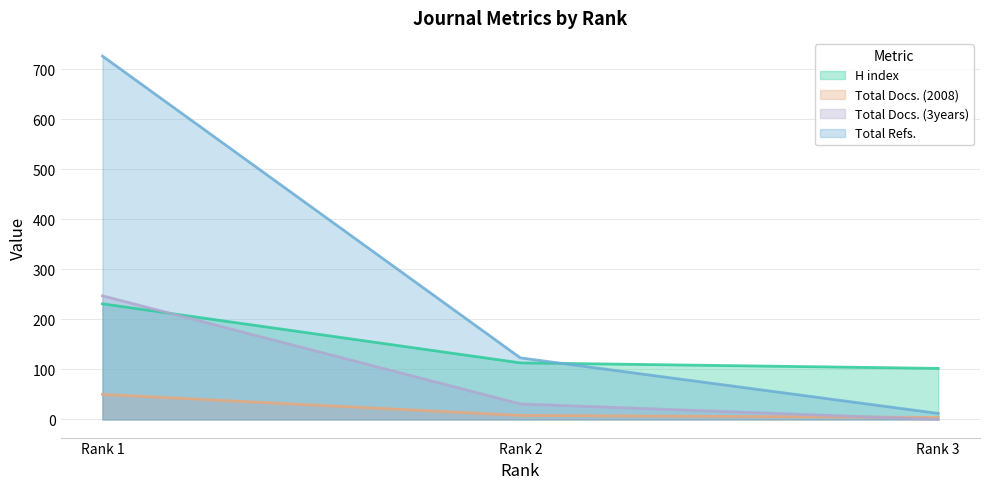

At which label does Total Docs. (3years) reach its minimum?

Rank 3